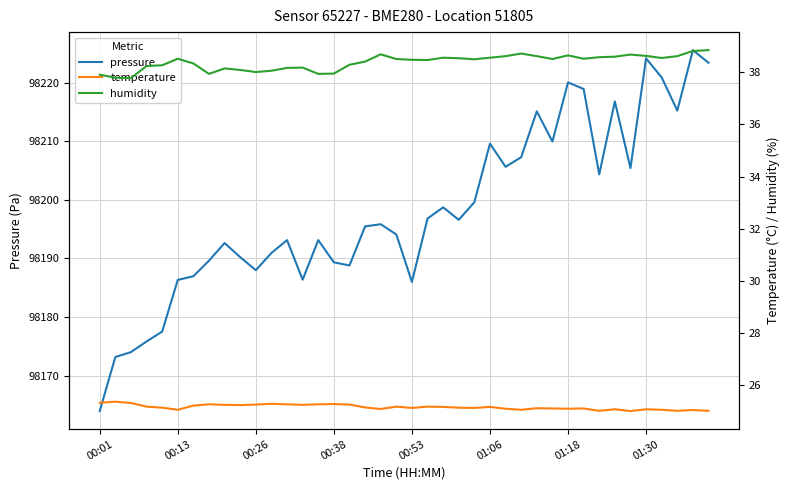

What is the sum of the pressure values at 24 and 00:01?

196363.6